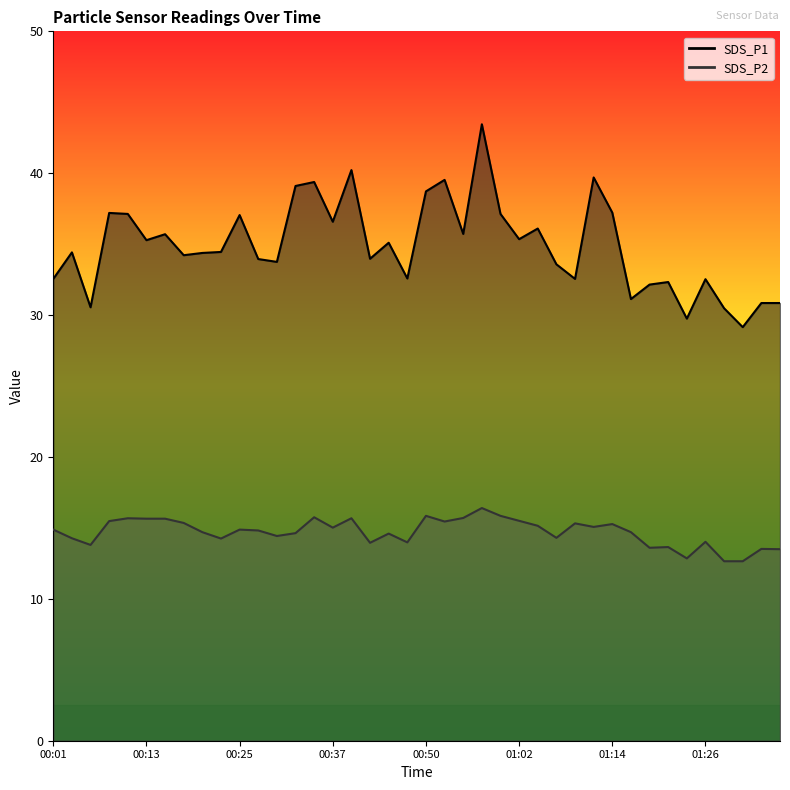

At which label is SDS_P1 closest to 36?

01:04